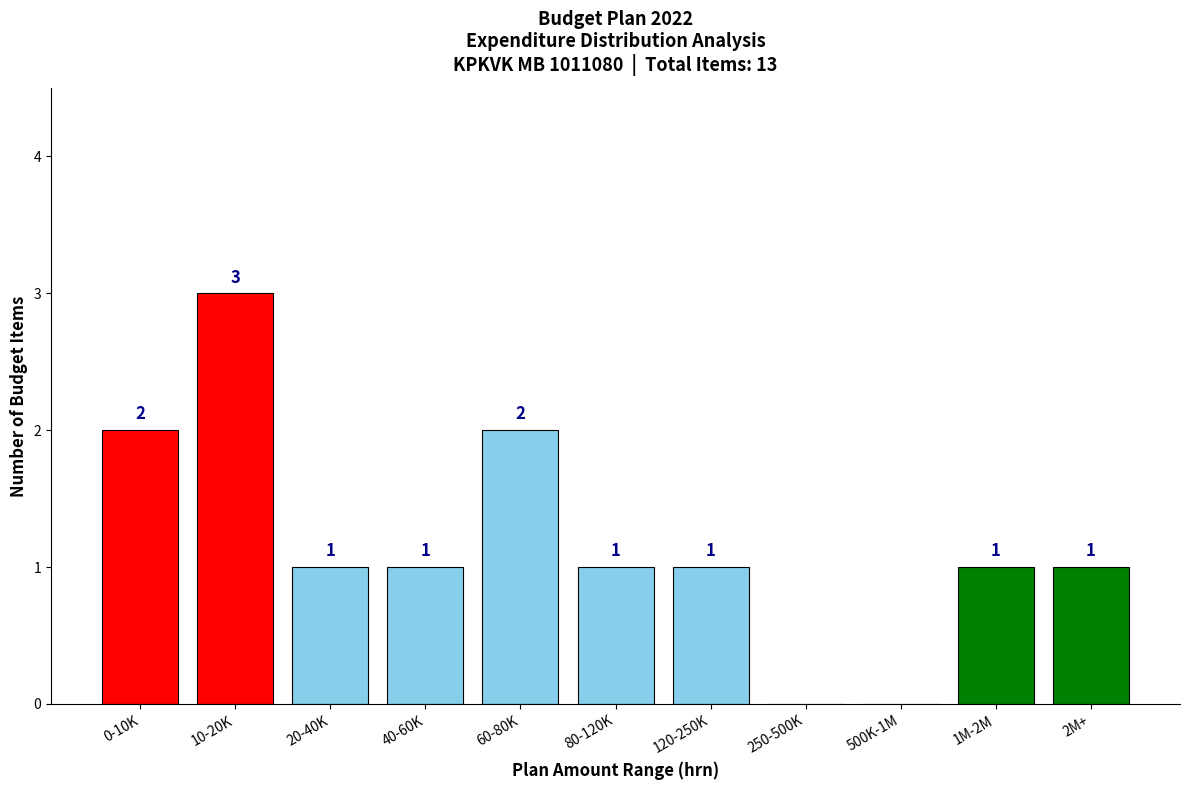

Reading left to right, what are all the values shown in this chart?

0-10K=2	10-20K=3	20-40K=1	40-60K=1	60-80K=2	80-120K=1	120-250K=1	250-500K=0	500K-1M=0	1M-2M=1	2M+=1